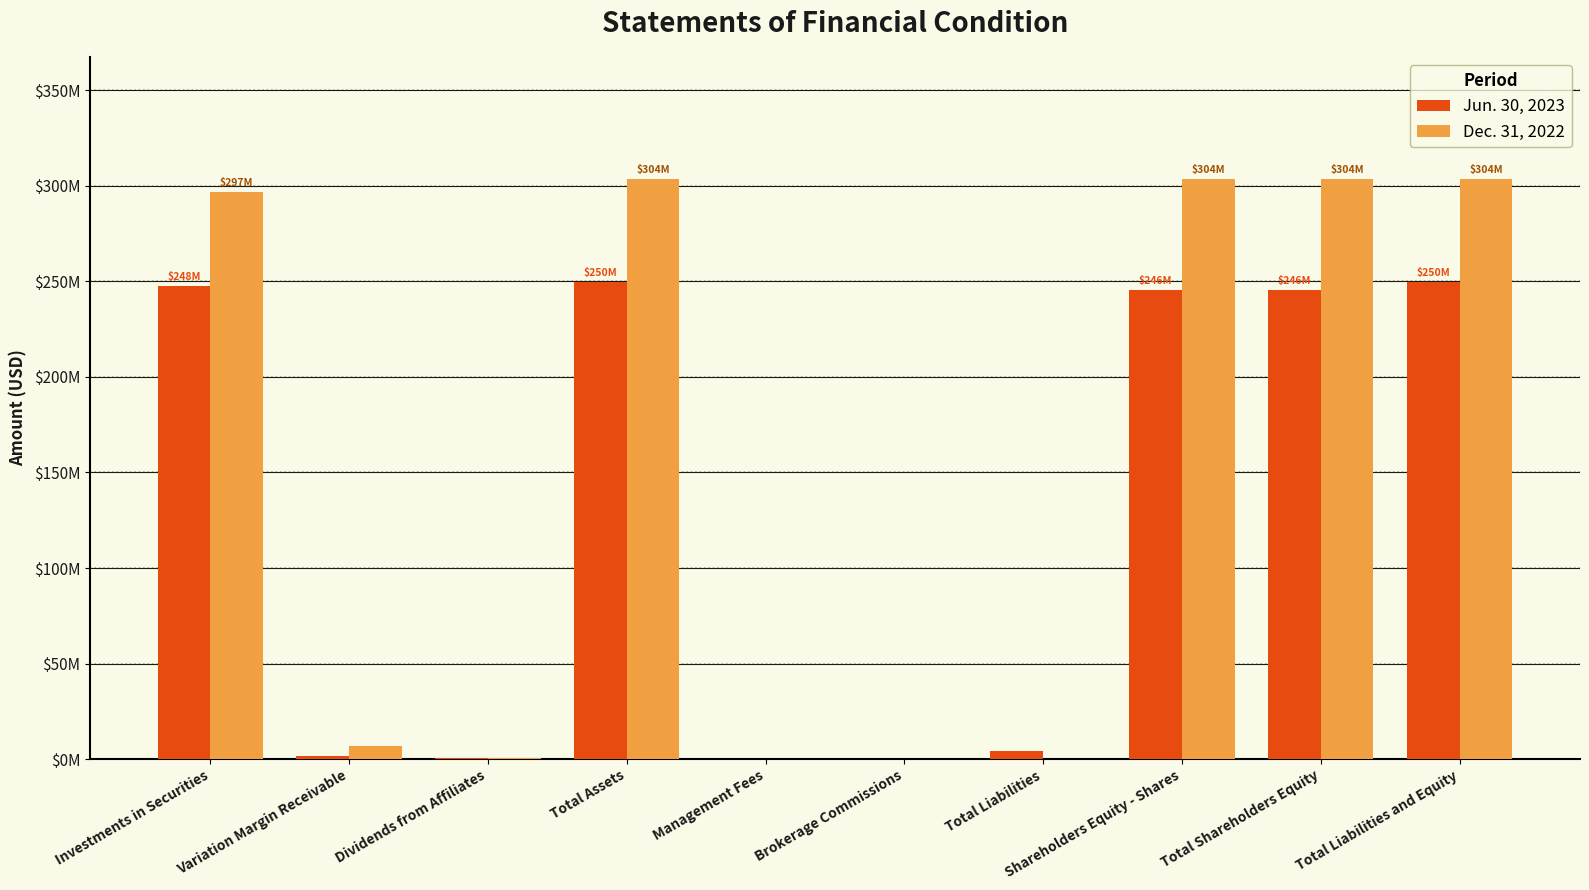

Which series has the widest spread of values?

Dec. 31, 2022